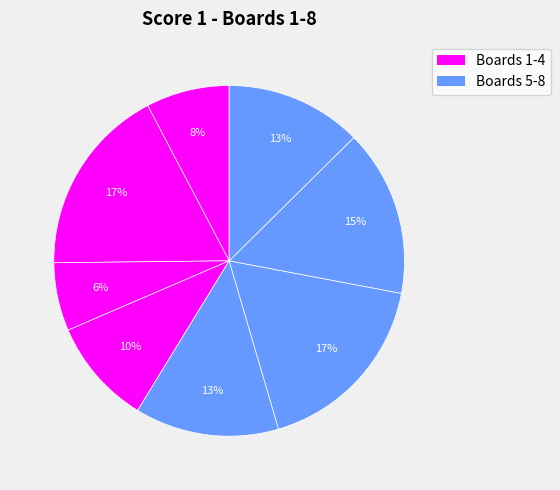

Rank the categories by value from lowest to highest.

Board 3, Board 1, Board 4, Board 8, Board 5, Board 7, Board 2, Board 6